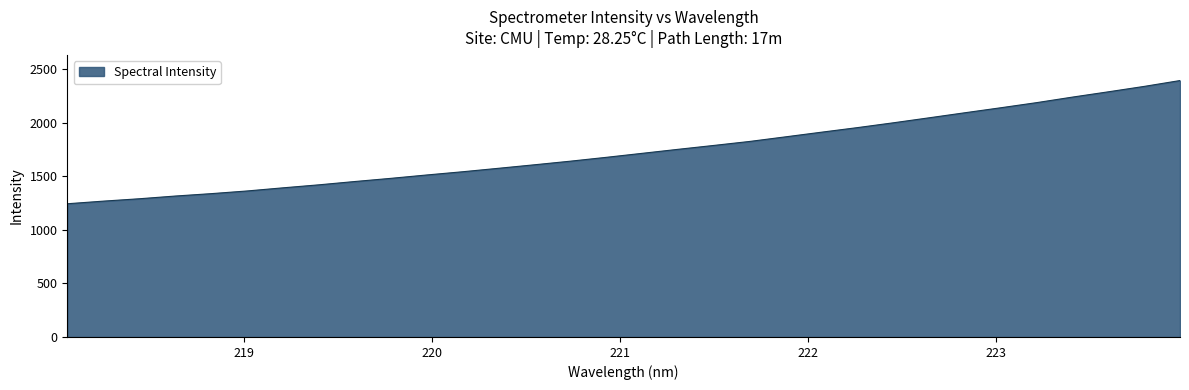

How many lines are shown in the chart?

1